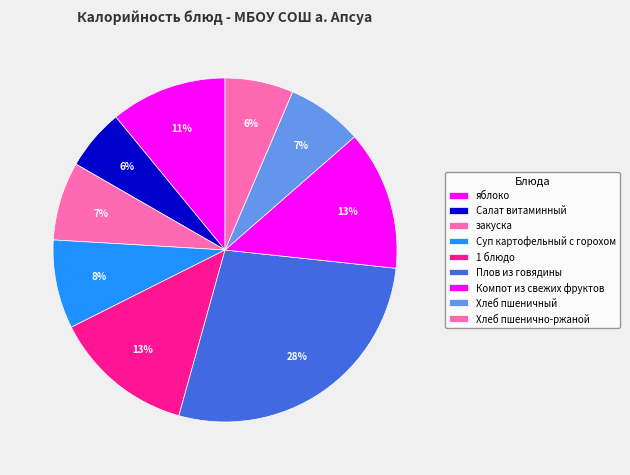

True or false: Хлеб пшеничный accounts for 1% of the total.

False